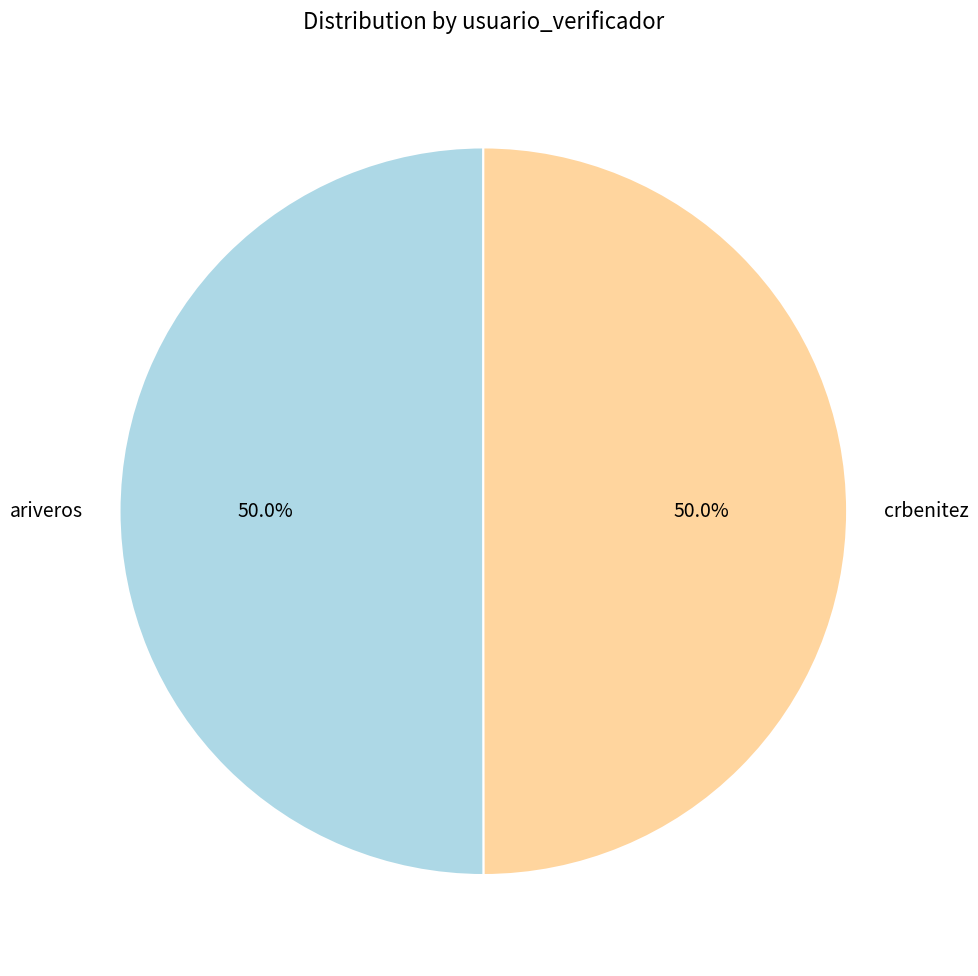

How many slices are in this pie chart?

2